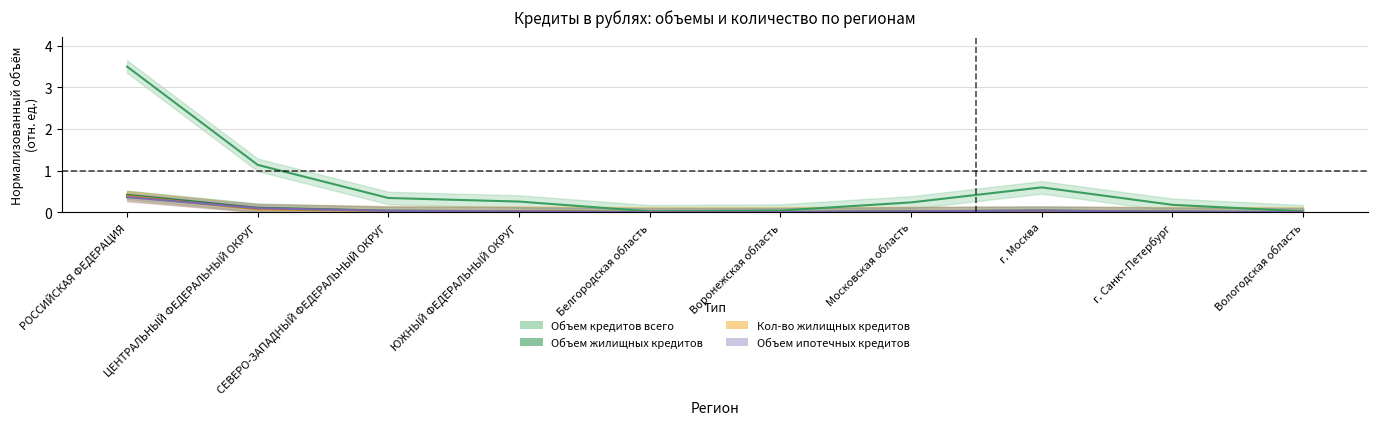

Count the number of categories in the chart.

10